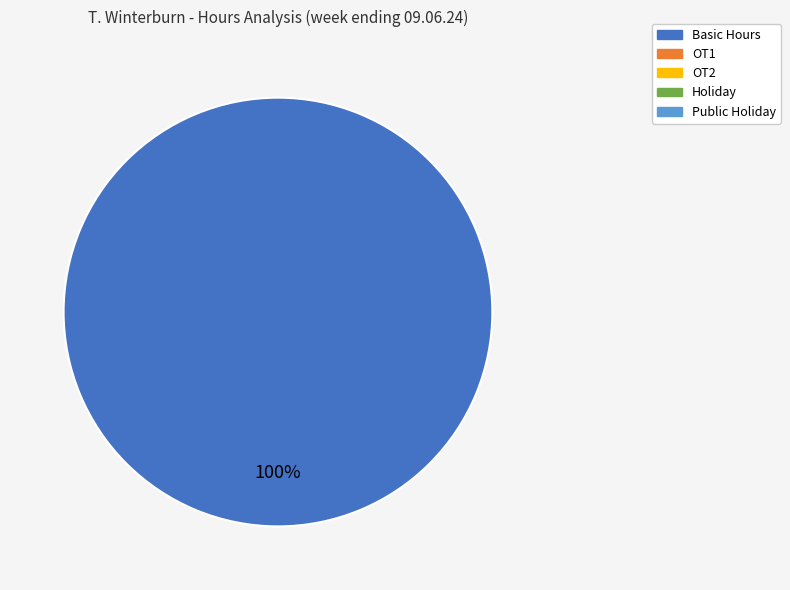

Does any single category account for the majority?

Yes